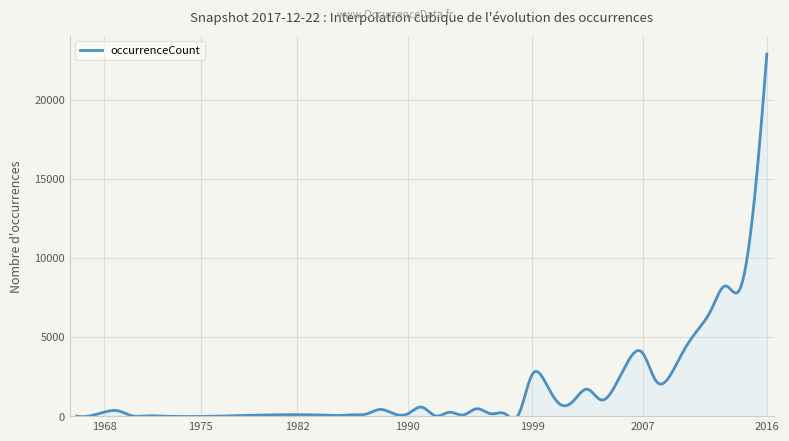

What is the smallest value displayed?

-164.7